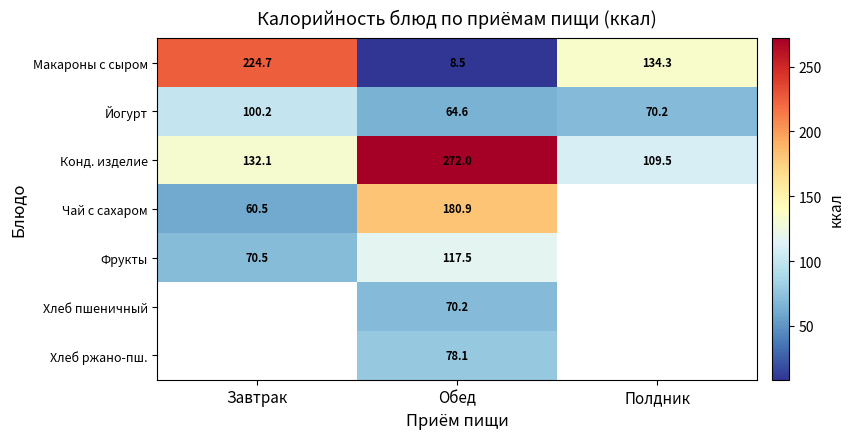

Is it true that Макароны с сыром equals 134.3 at Полдник?

True